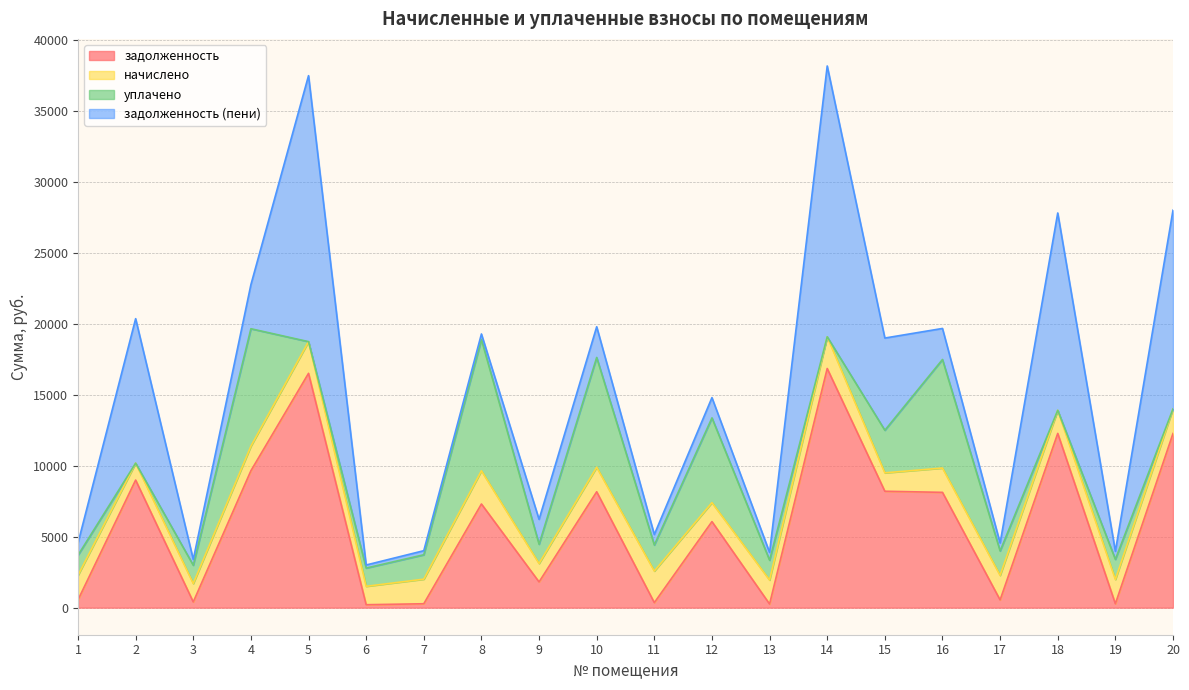

What is the maximum value for задолженность (пени)?

19077.8